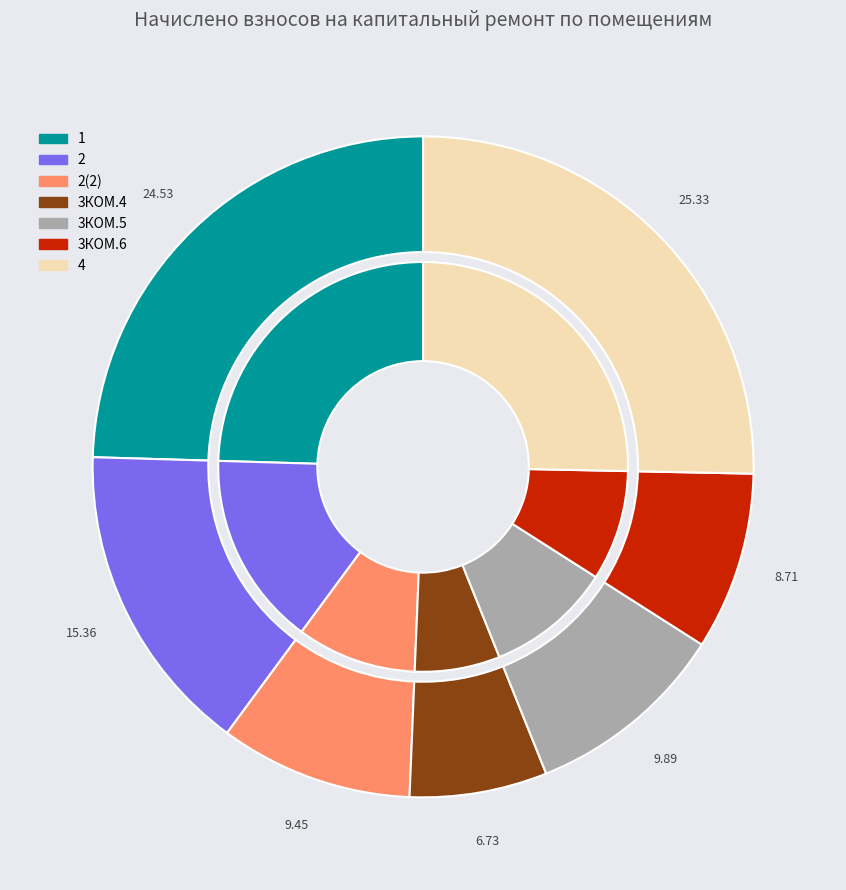

Count the number of slices in the pie.

7